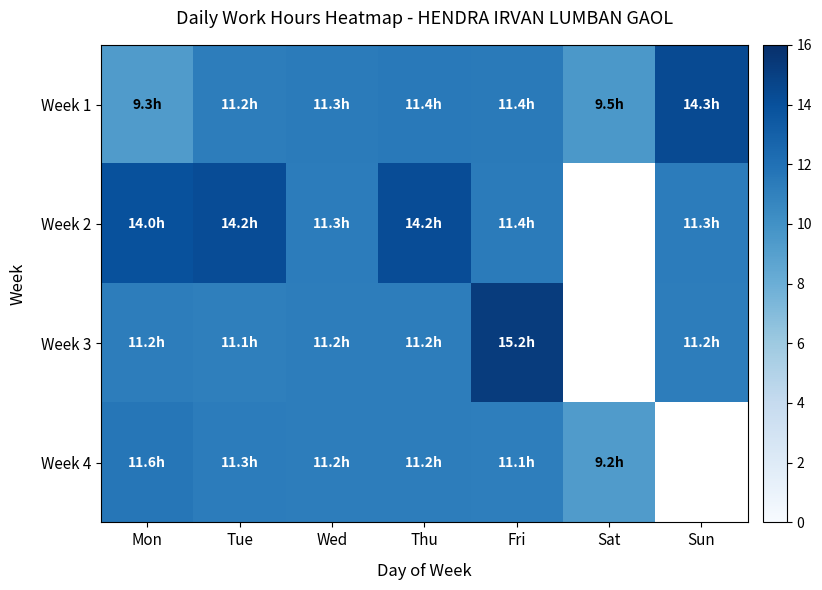

What is the difference between the second highest and minimum values in the Week 4 series?

2.0